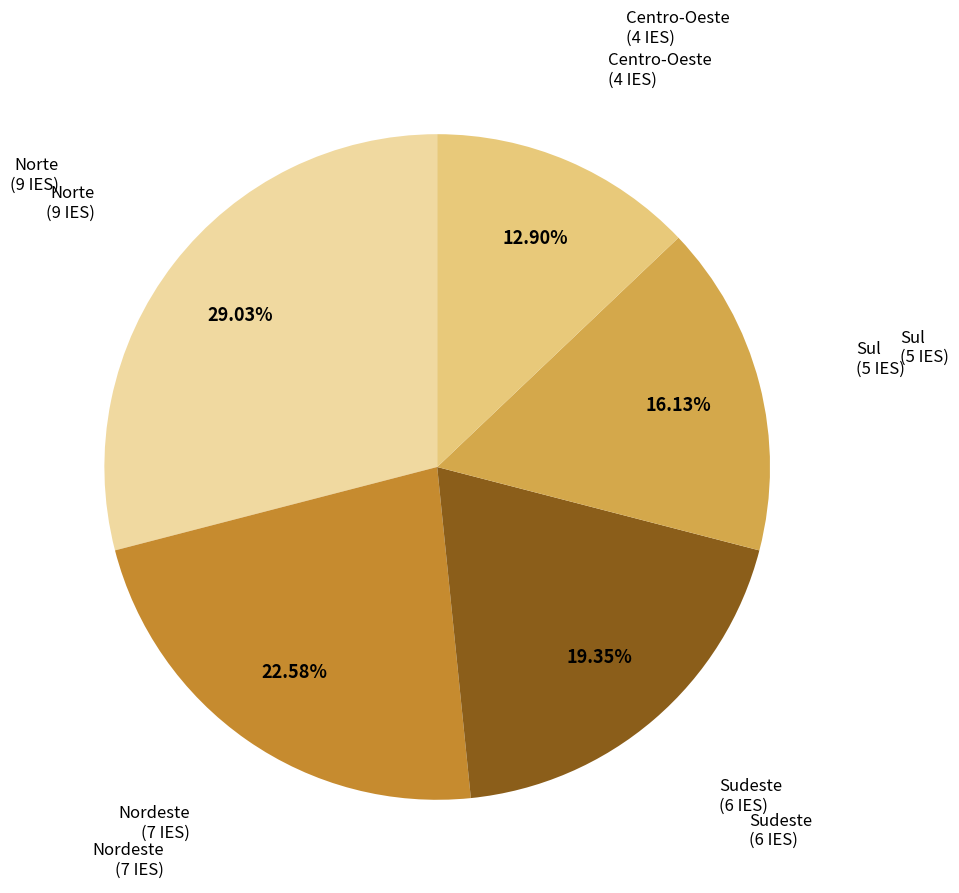

Does any single category account for the majority?

No